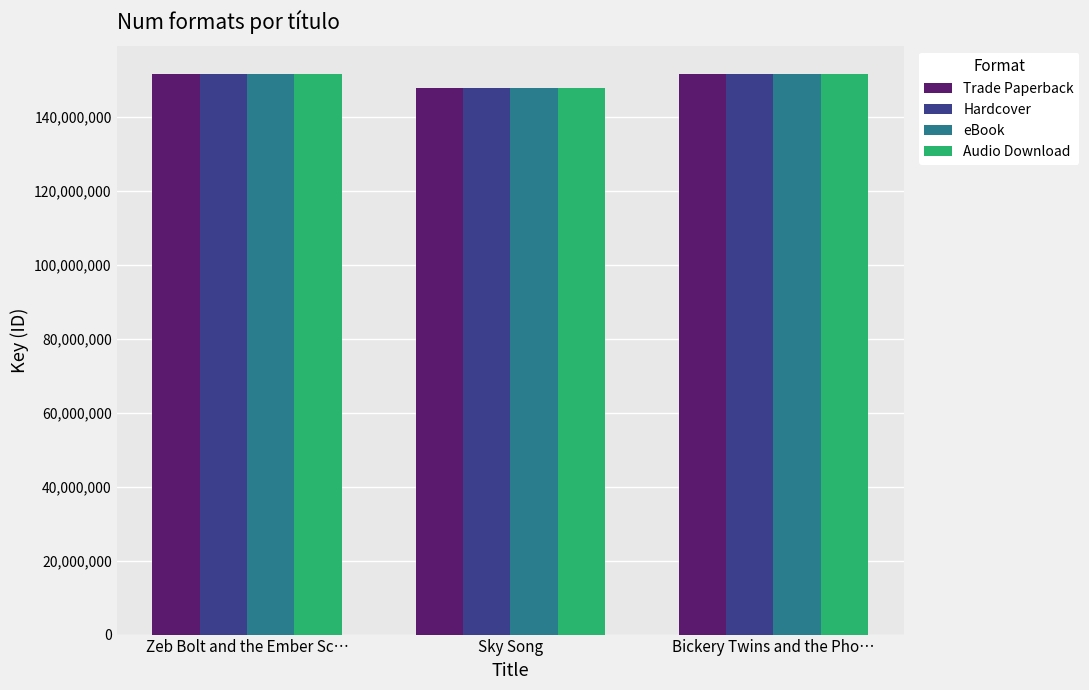

Is the value of Hardcover at Sky Song greater than the value of Trade Paperback at Zeb Bolt and the Ember Sc…?

No